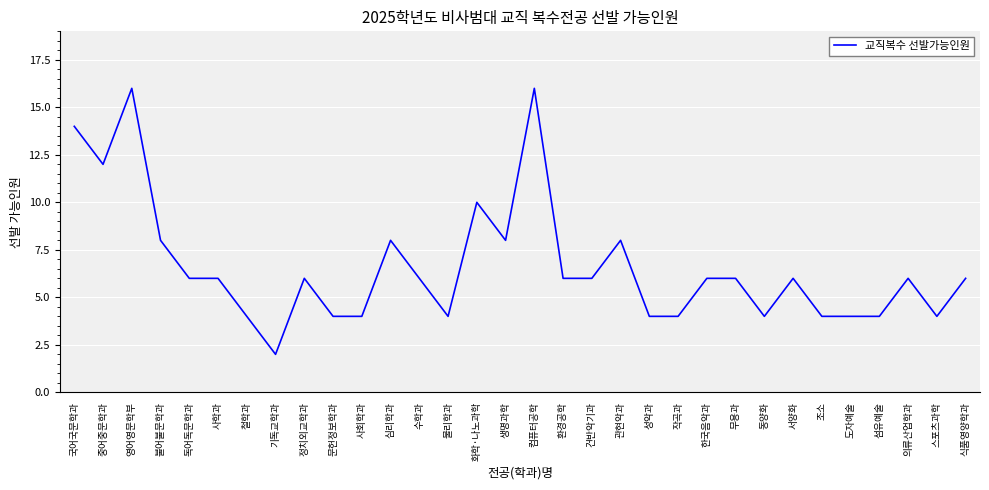

Does the chart display data point markers on the line(s)?

No